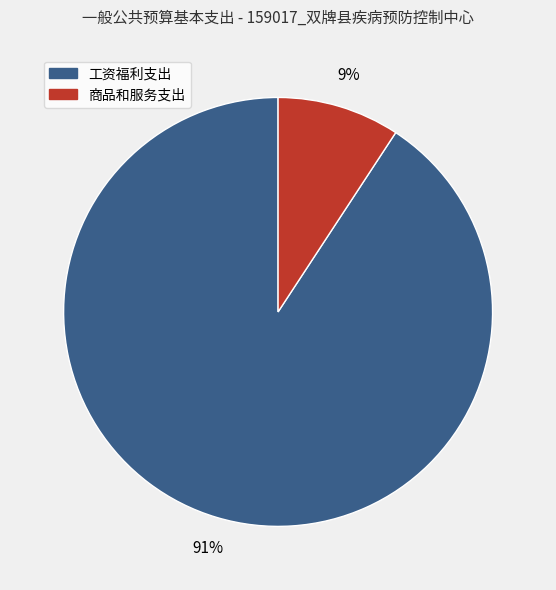

What is the largest slice in the pie chart?

工资福利支出